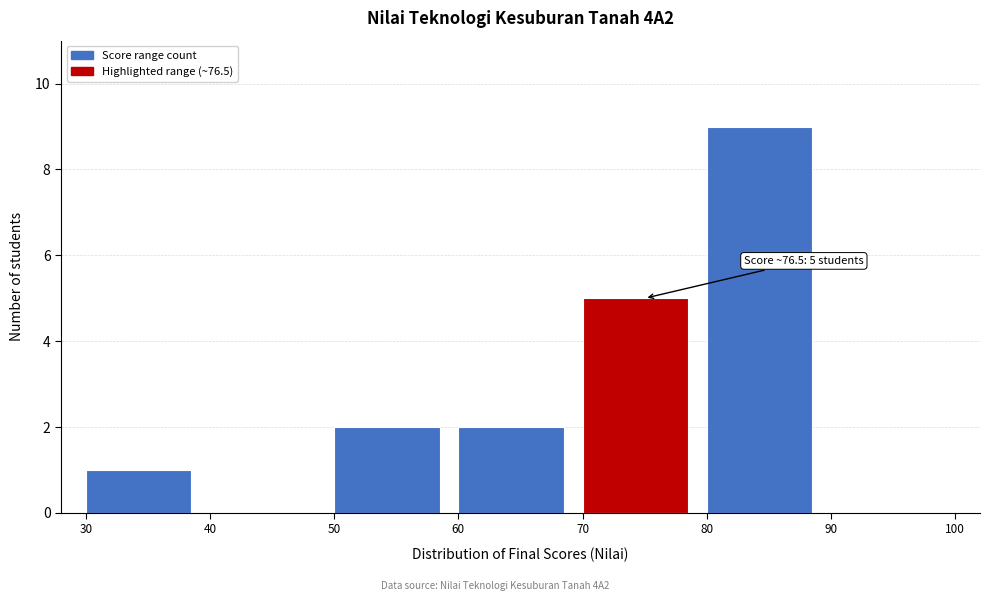

Over which range of the x-axis is the bar tallest?

80 to 90